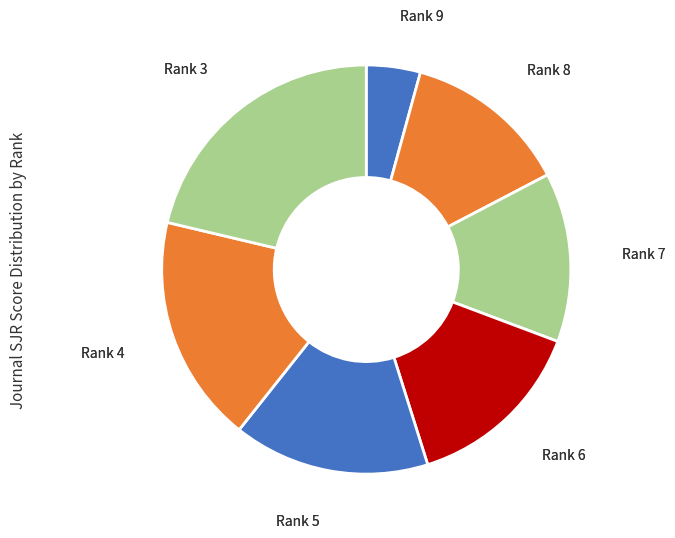

How many slices are in this pie chart?

7